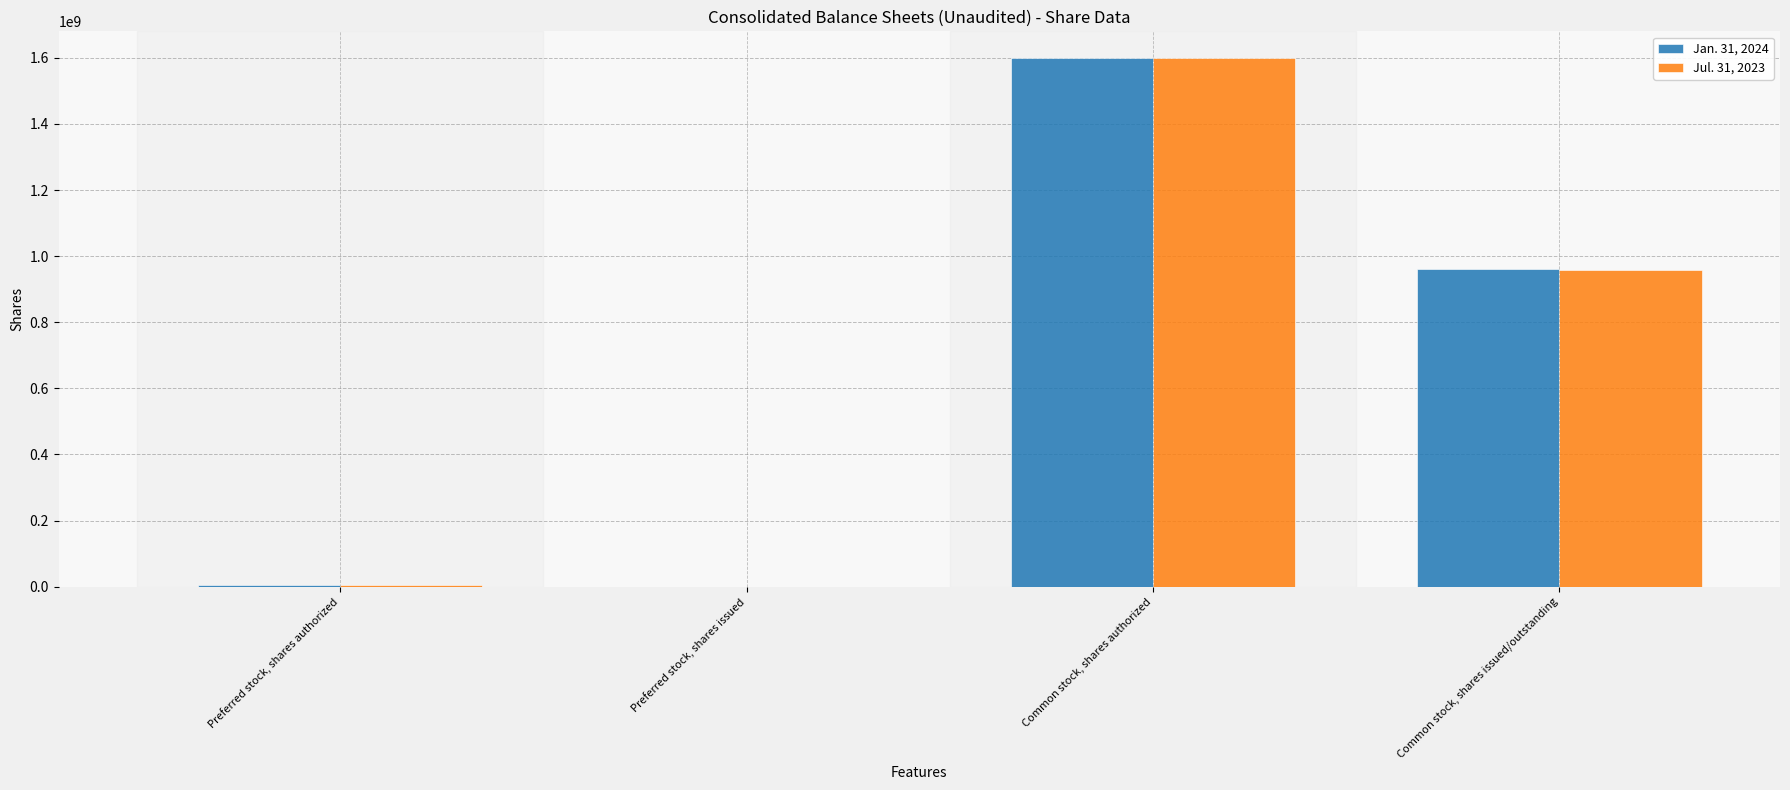

Is it true that Jul. 31, 2023 equals 0 at Preferred stock, shares issued?

True